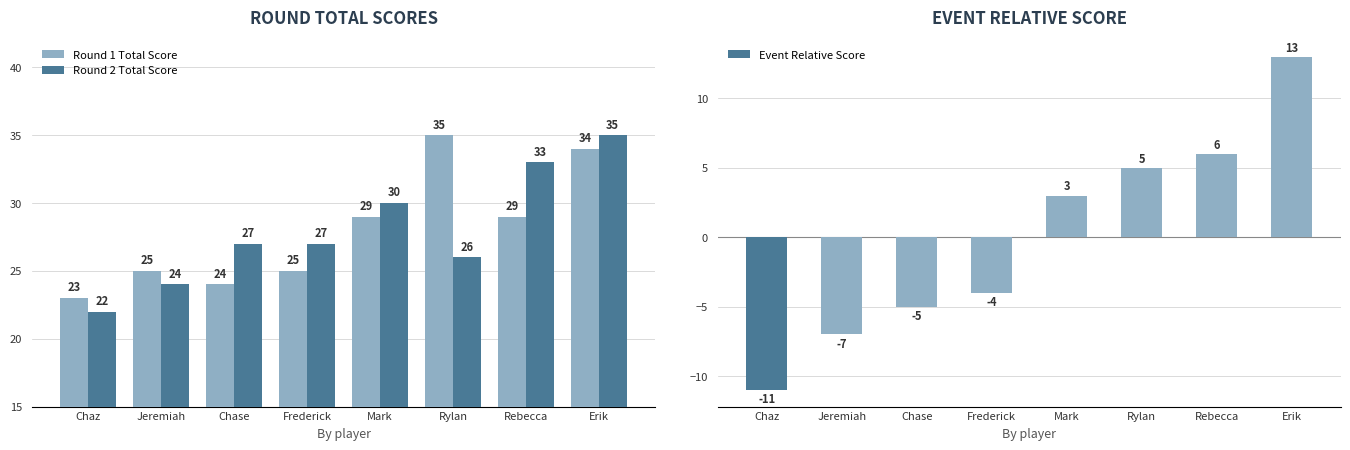

What is the lowest value of the Round 1 Total Score series?

23